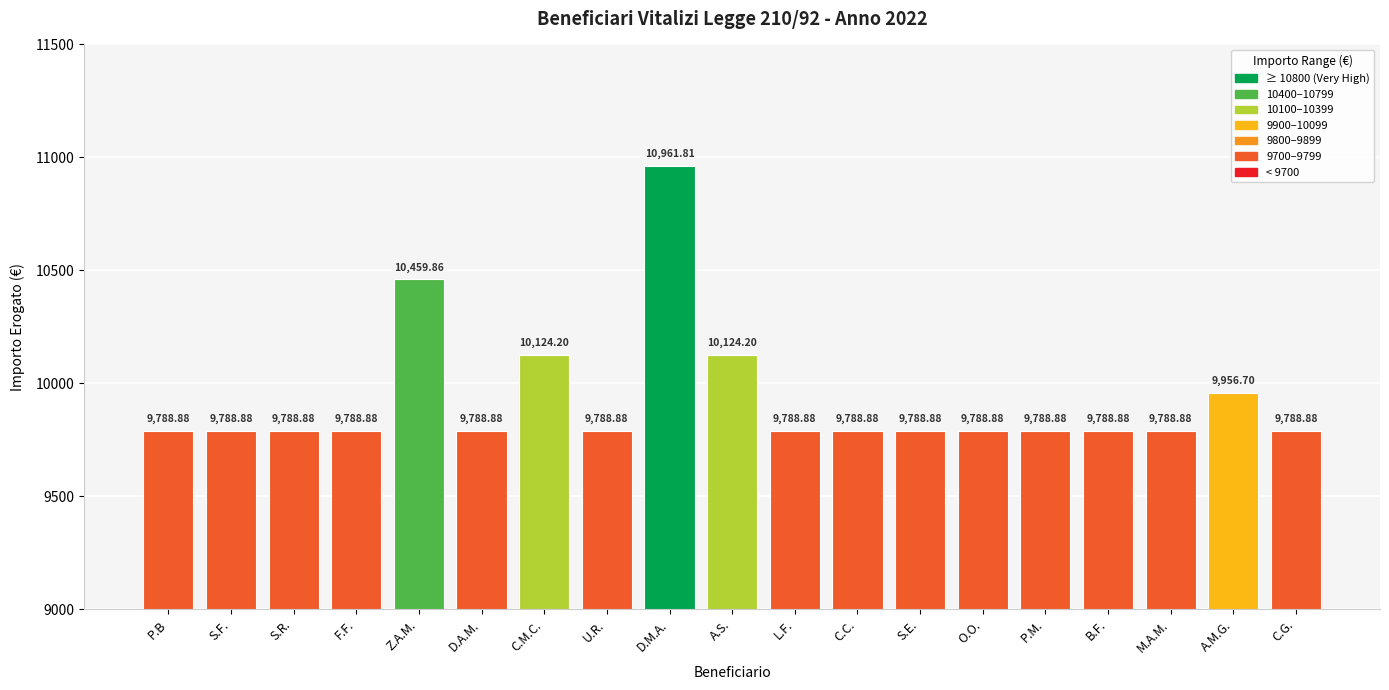

Reading left to right, transcribe all the data shown in this chart.

9788.9	9788.9	9788.9	9788.9	10459.9	9788.9	10124.2	9788.9	10961.8	10124.2	9788.9	9788.9	9788.9	9788.9	9788.9	9788.9	9788.9	9956.7	9788.9